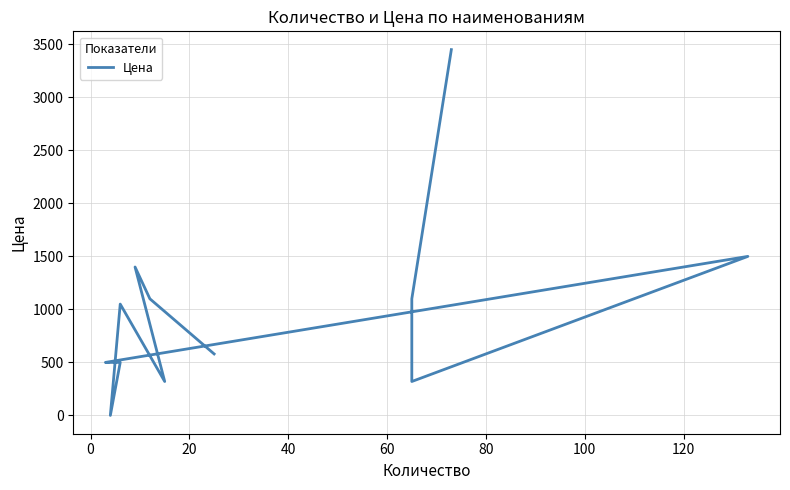

The chart shows a value of 899.5 at 40. True or false?

False